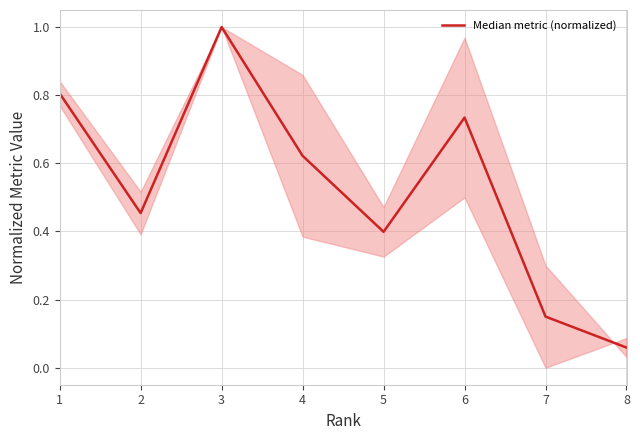

Is it true that the value at 4 is 0.3?

False